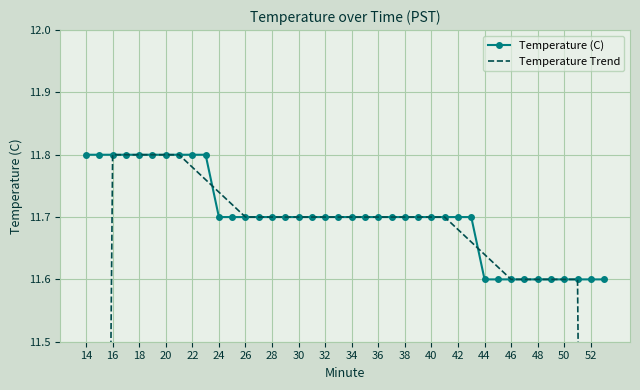

Rank the series by their average value, from lowest to highest.

Temperature Trend, Temperature (C)